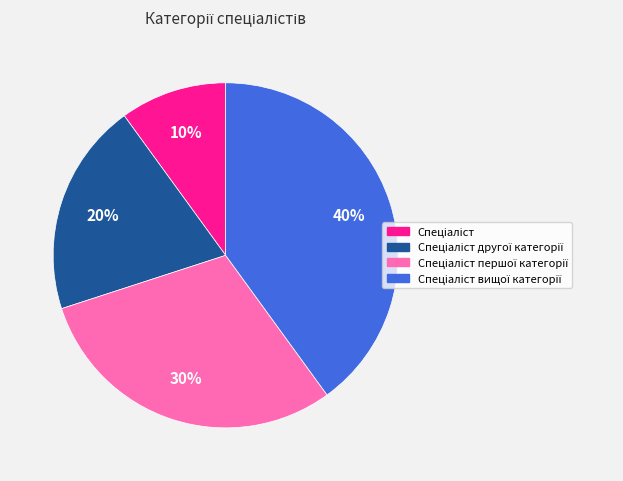

To the nearest percent, what is the difference between the largest and smallest slice percentages?

30%